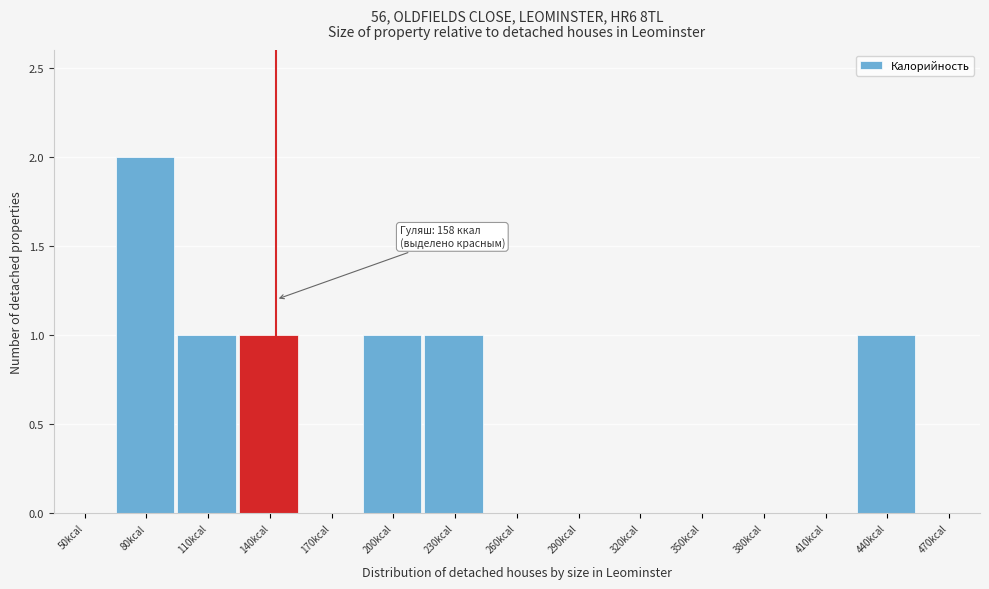

Reading left to right, list all the values displayed in this chart.

50kcal=0	80kcal=2	110kcal=1	140kcal=1	170kcal=0	200kcal=1	230kcal=1	260kcal=0	290kcal=0	320kcal=0	350kcal=0	380kcal=0	410kcal=0	440kcal=1	470kcal=0